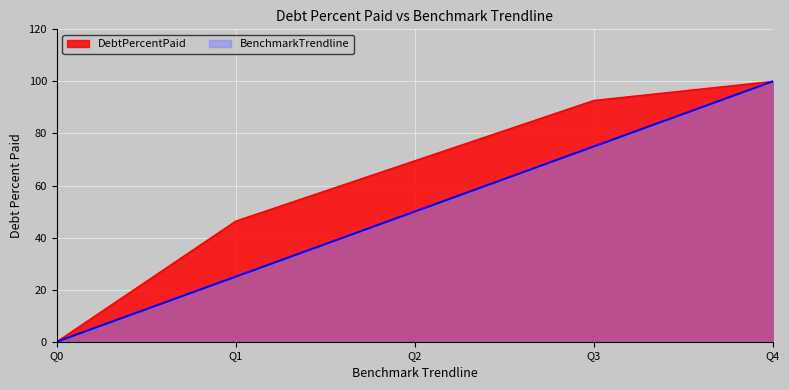

Which category has the highest value across all series?

Q4